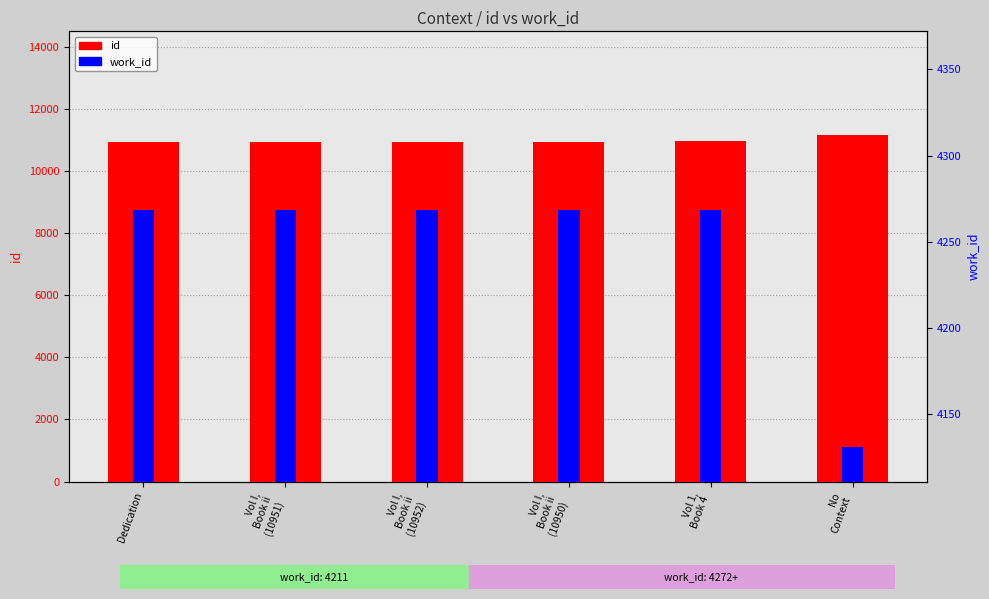

Rank the series at Vol I,
Book ii
(10951) from lowest to highest value.

work_id, id